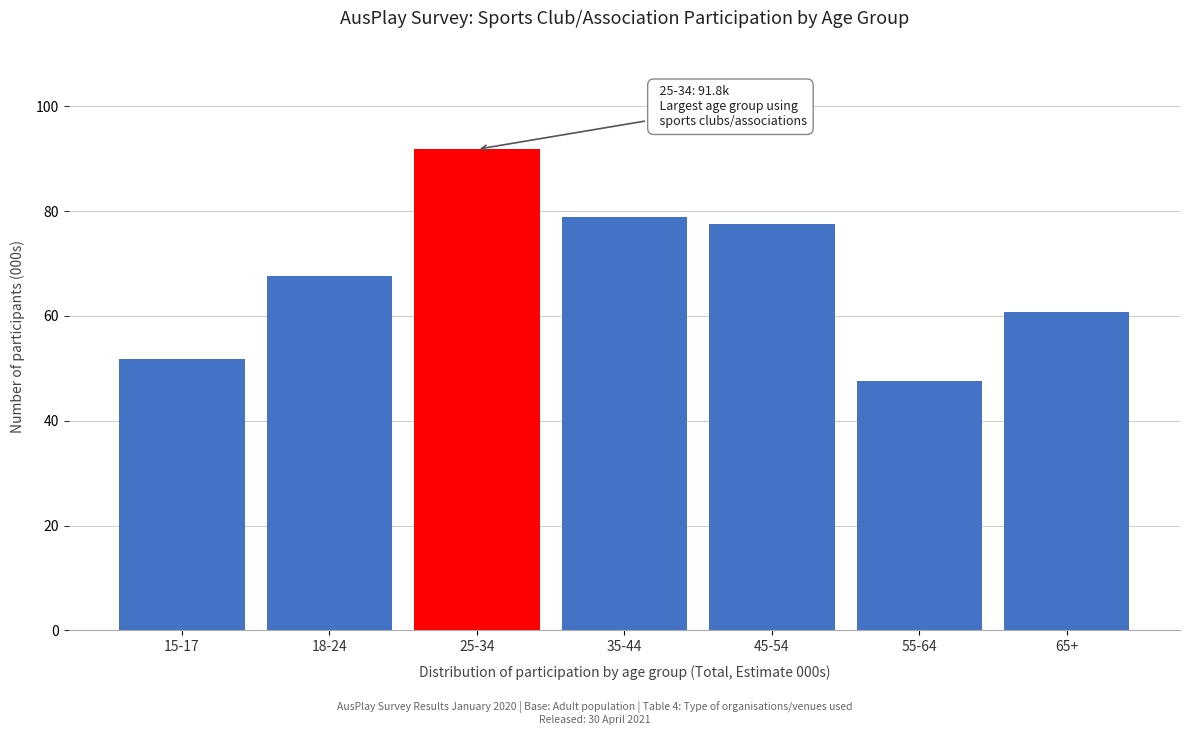

Reading left to right, extract all data points from this chart.

51.7	67.7	91.8	78.8	77.6	47.5	60.7